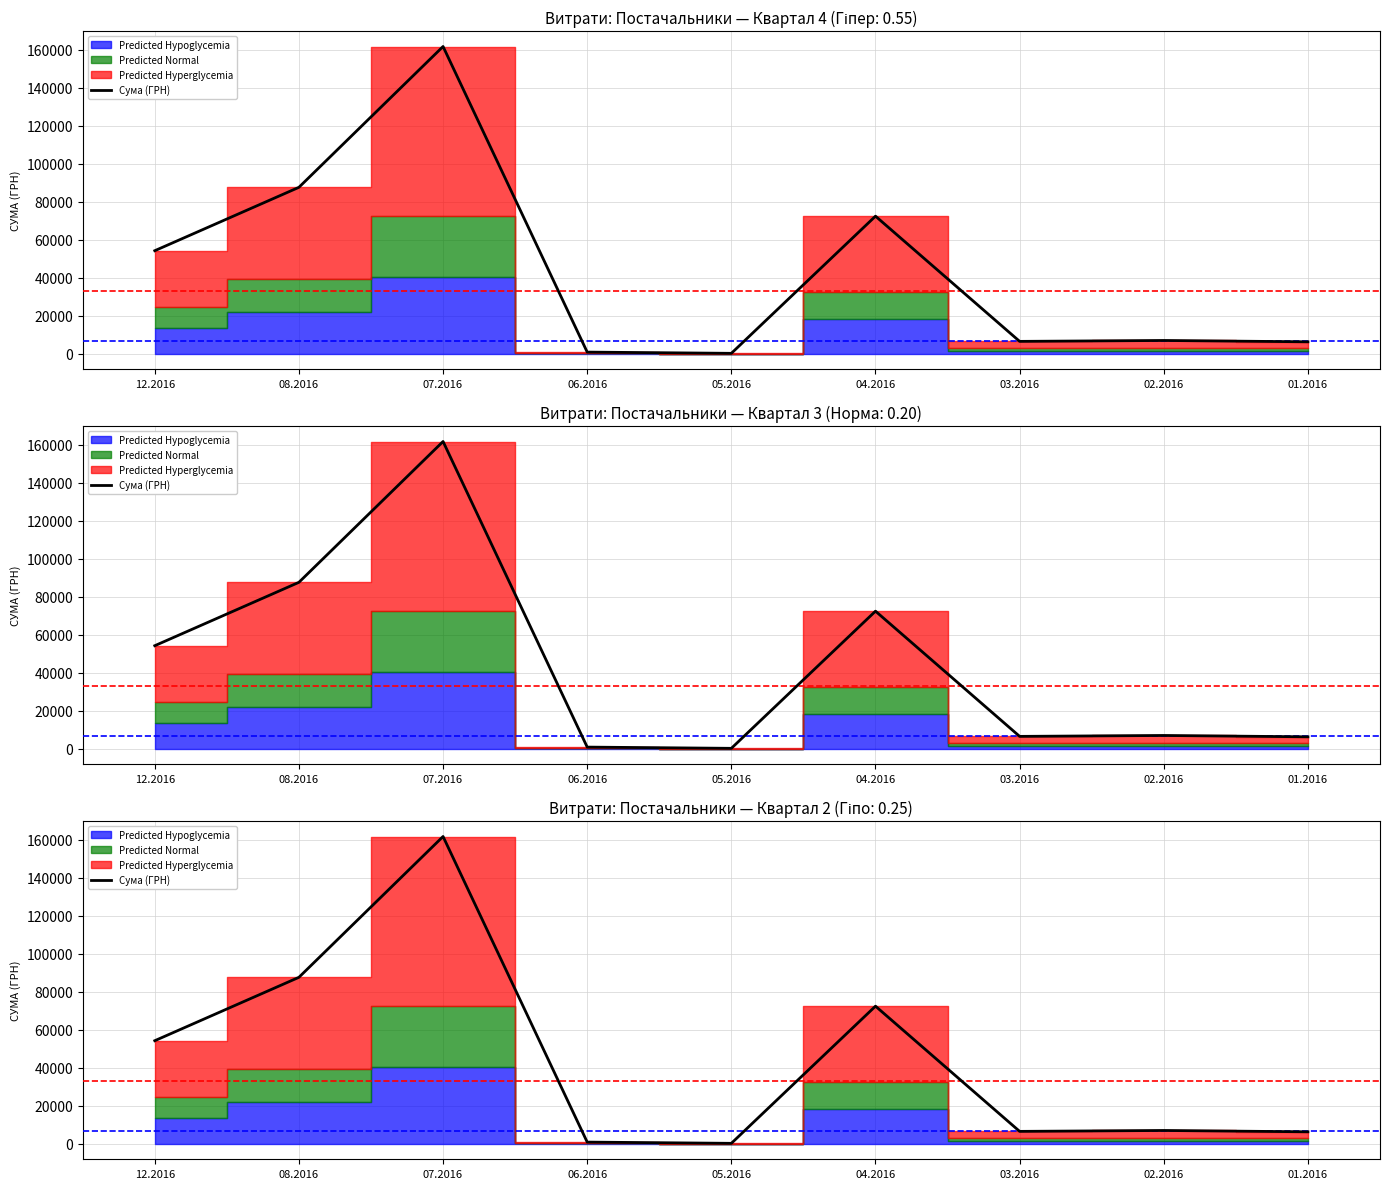

What is the sum of the values at 05.2016 and 01.2016?

6662.4